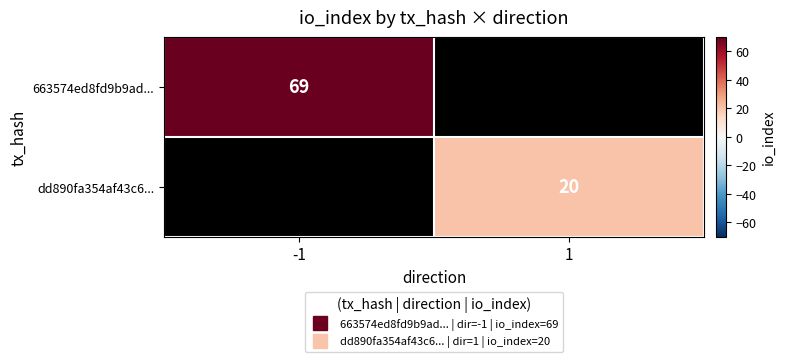

What is the lowest value of the 663574ed8fd9b9ad... series?

69.0